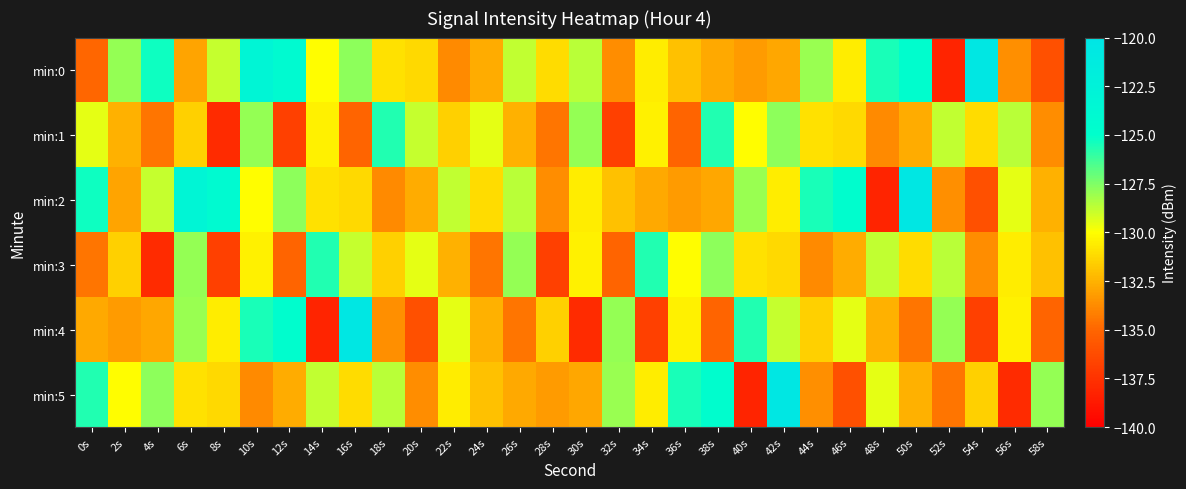

Rank the series at 42s from lowest to highest value.

min:0, min:3, min:2, min:4, min:1, min:5